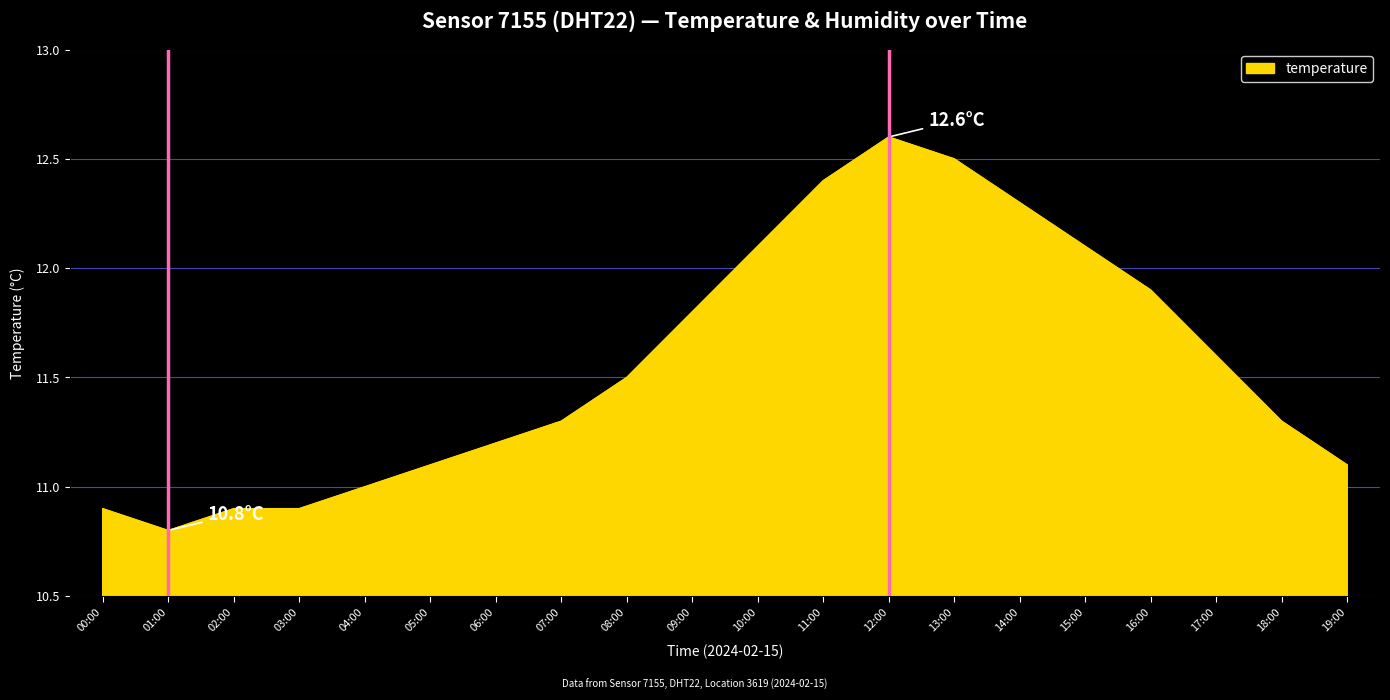

What is the approximate value at 01:00?

10.8